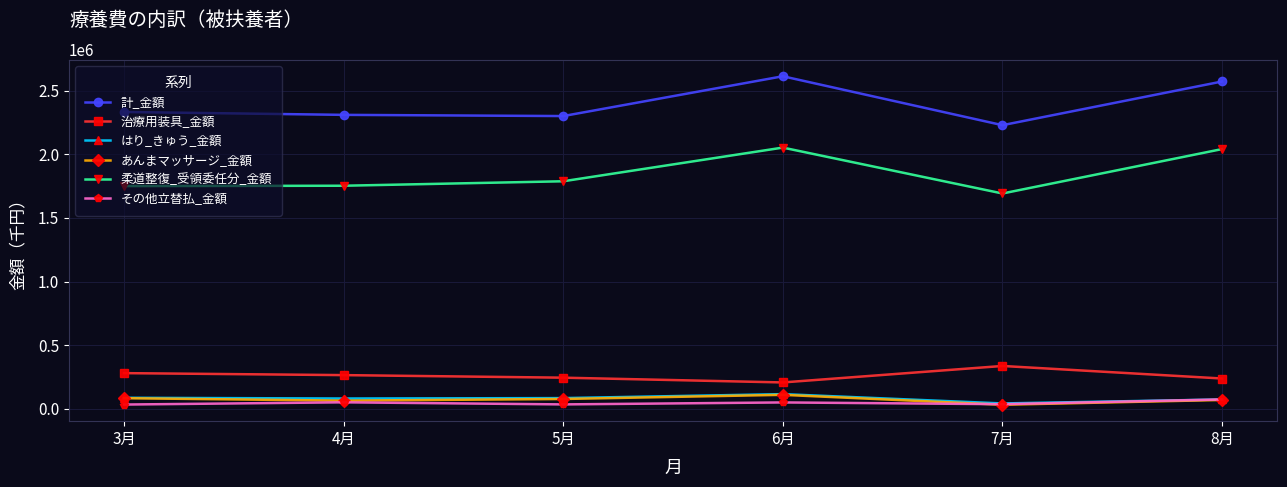

Where does the その他立替払_金額 series first go above 51092?

4月